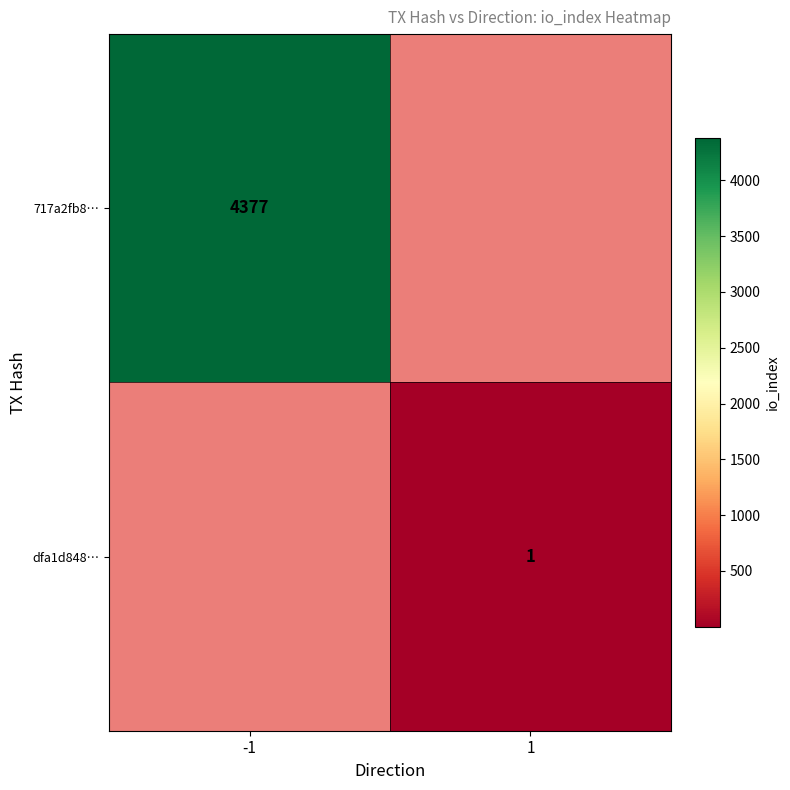

The value of 717a2fb8… at -1 is 4377. True or false?

True